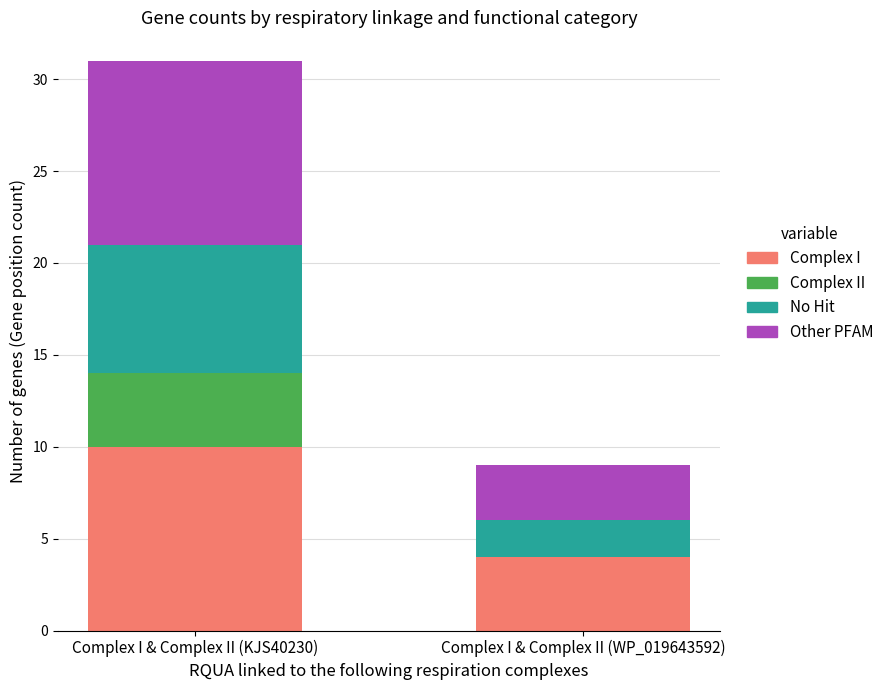

What is the sum of all Complex I values?

14